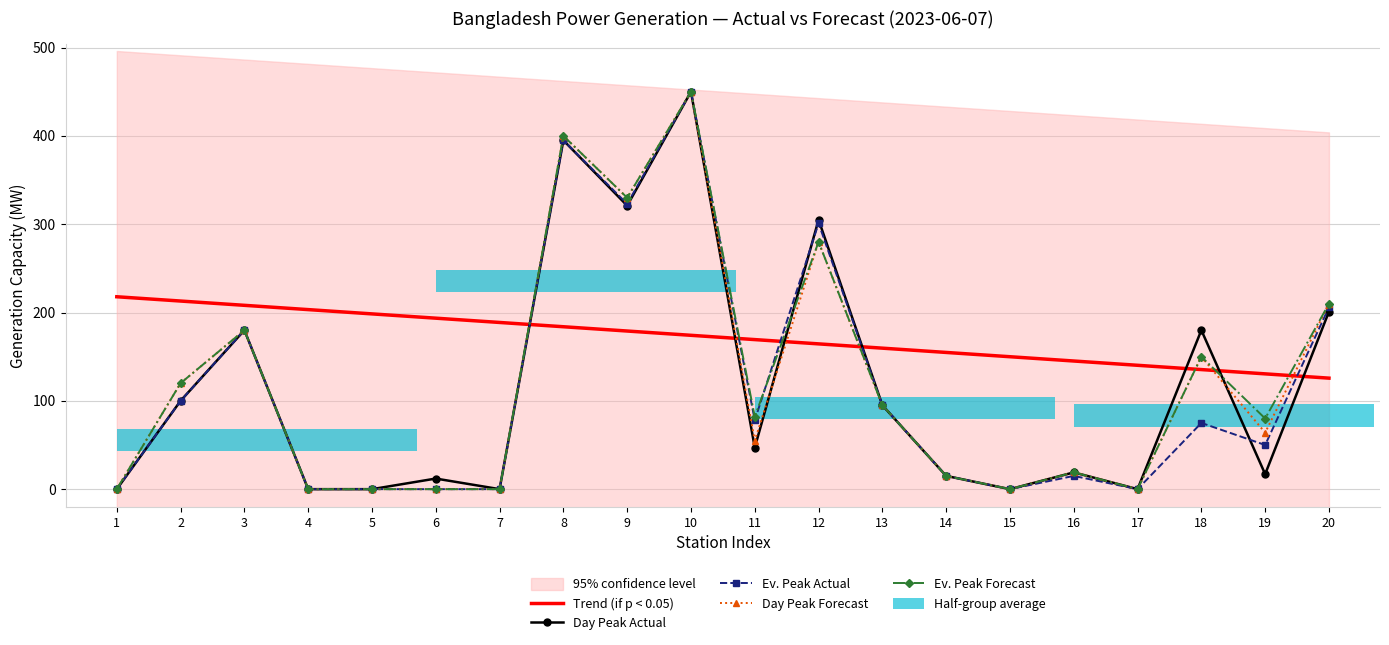

List the labels in order of Ev. Peak Forecast value, smallest first.

1, 4, 5, 6, 7, 15, 17, 14, 16, 19, 11, 13, 2, 18, 3, 20, 12, 9, 8, 10